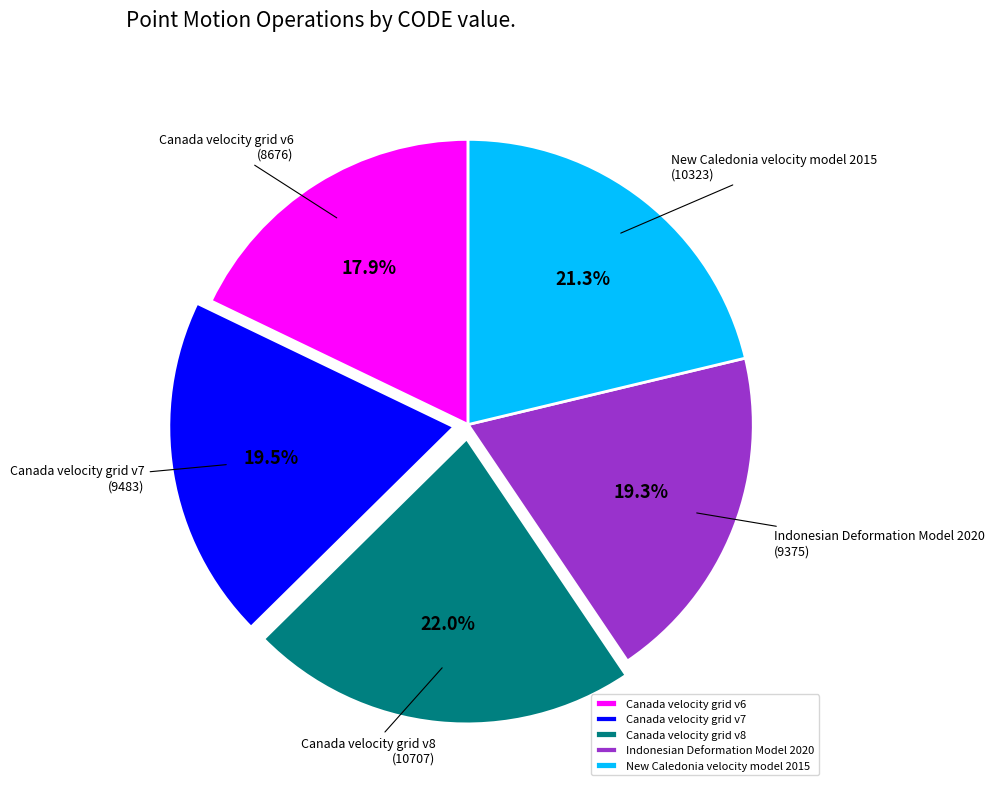

The New Caledonia velocity model 2015 slice represents 13% of the pie. True or false?

False